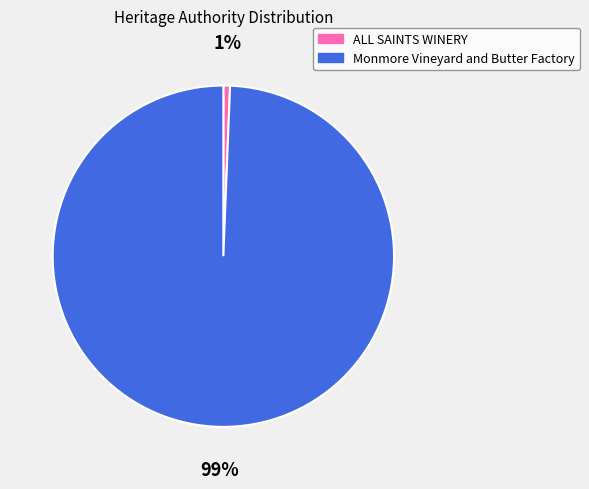

To the nearest percent, what is the combined percentage of Monmore Vineyard and Butter Factory and ALL SAINTS WINERY?

100%